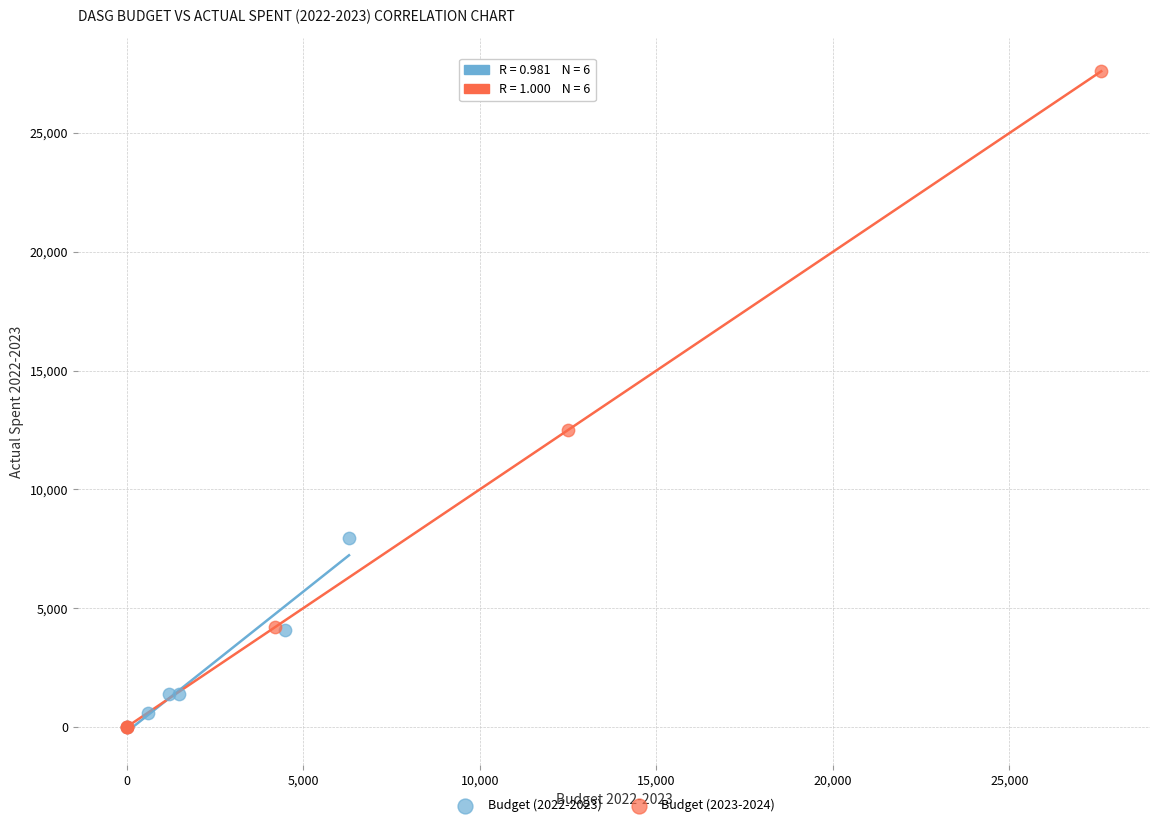

Which series has the widest spread of Y values?

Budget (2023-2024)